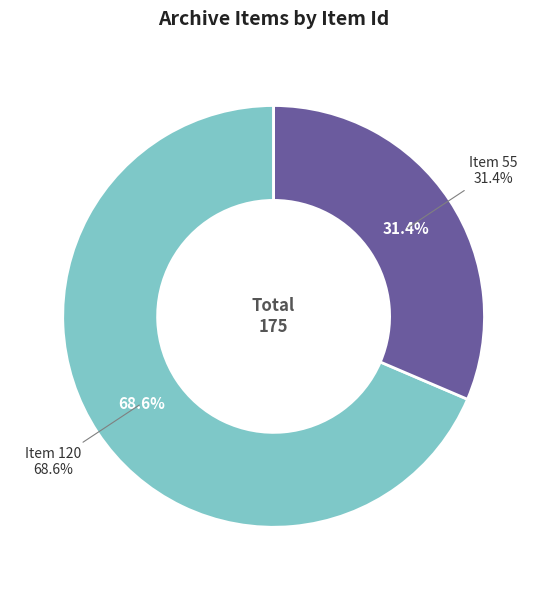

What percentage is the Item 120 slice, to the nearest percent?

69%